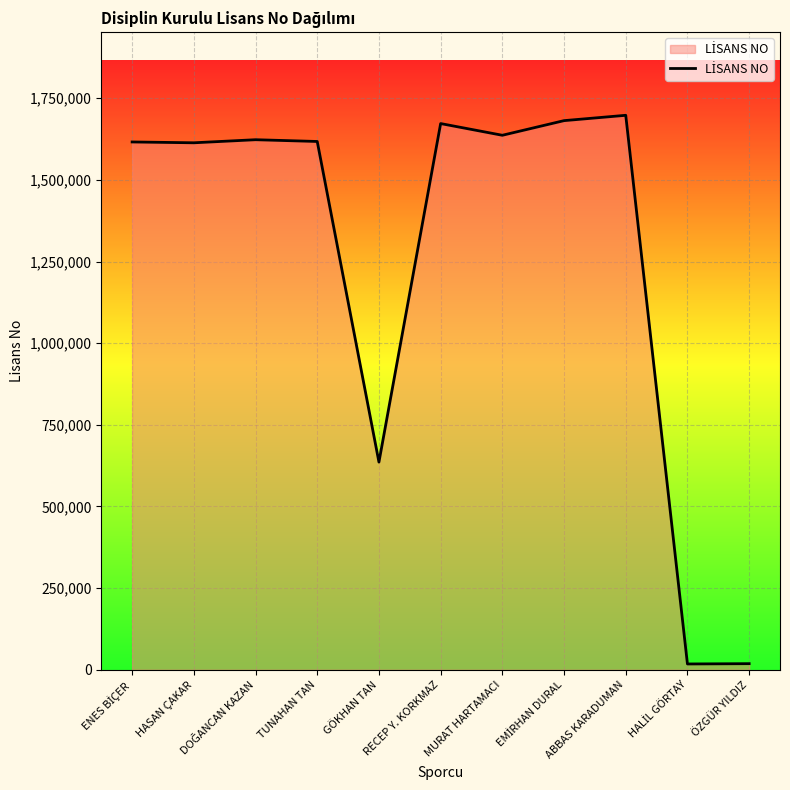

The value at MURAT HARTAMACI is 1039432. True or false?

False